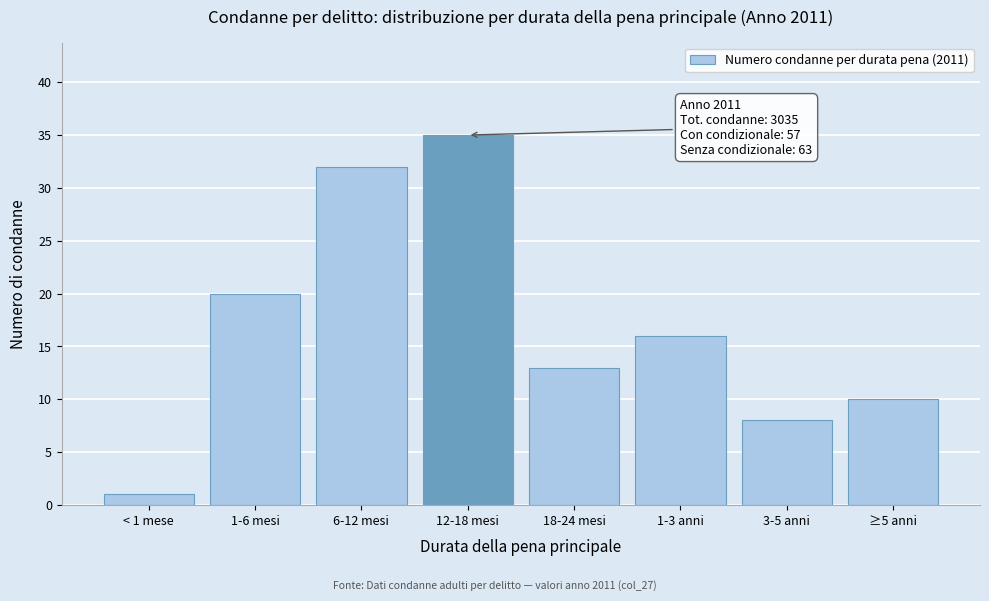

Reading right to left, what are all the values shown in this chart?

≥5 anni=10	3-5 anni=8	1-3 anni=16	18-24 mesi=13	12-18 mesi=35	6-12 mesi=32	1-6 mesi=20	< 1 mese=1